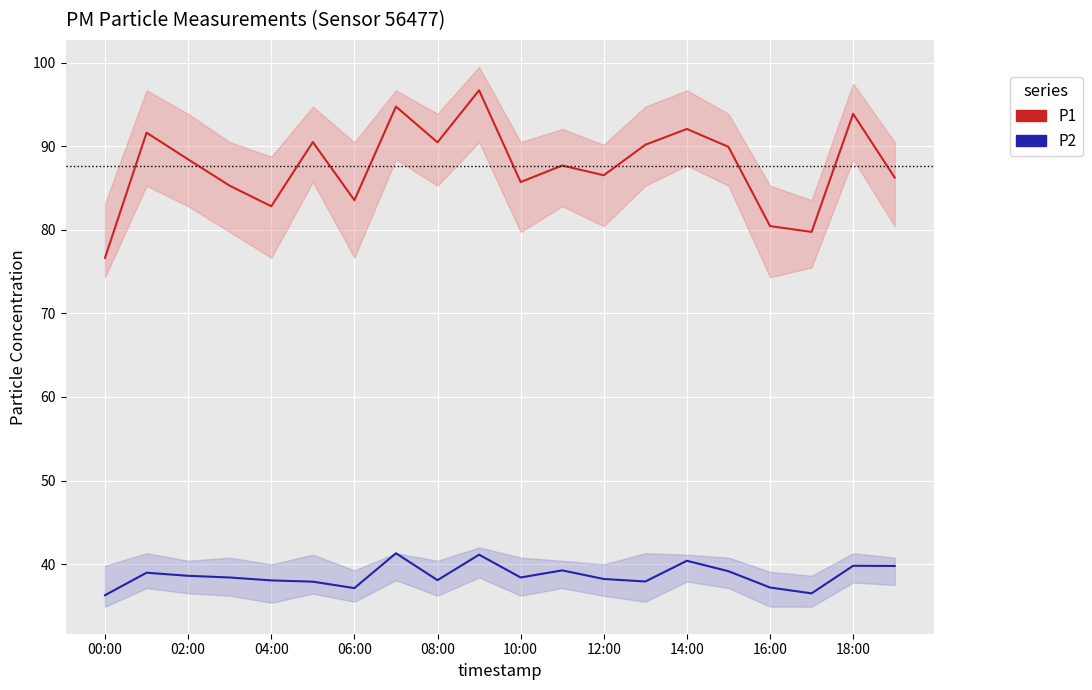

Which series changed the most between 16:00 and 18:00?

P1